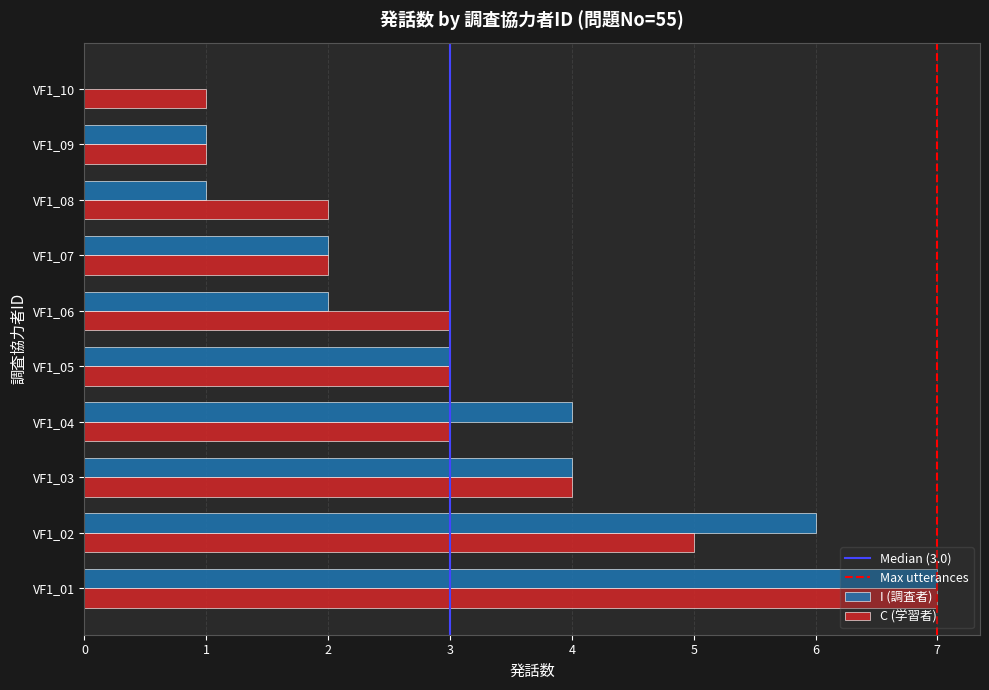

What is the sum of all C (学習者) values?

31